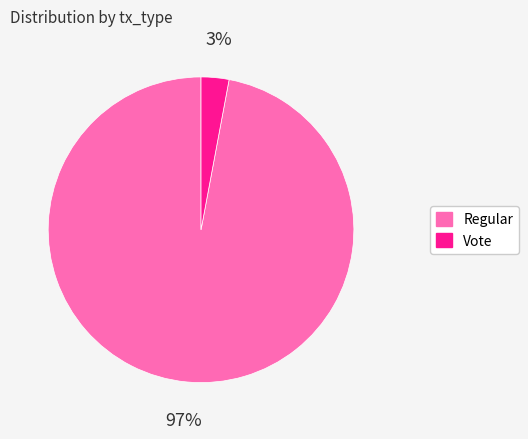

The Vote slice represents 3% of the pie. True or false?

True